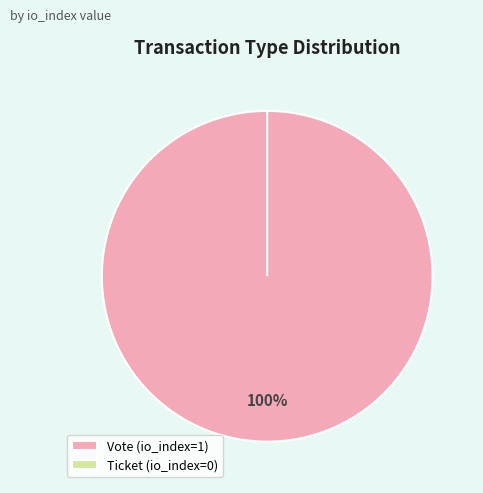

Count the number of slices in the pie.

2